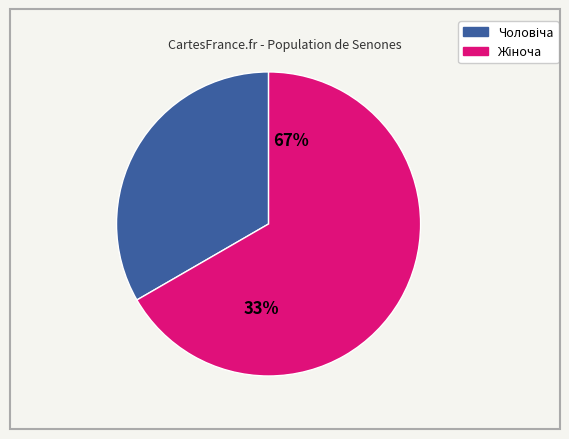

Is there a majority slice in this chart?

Yes